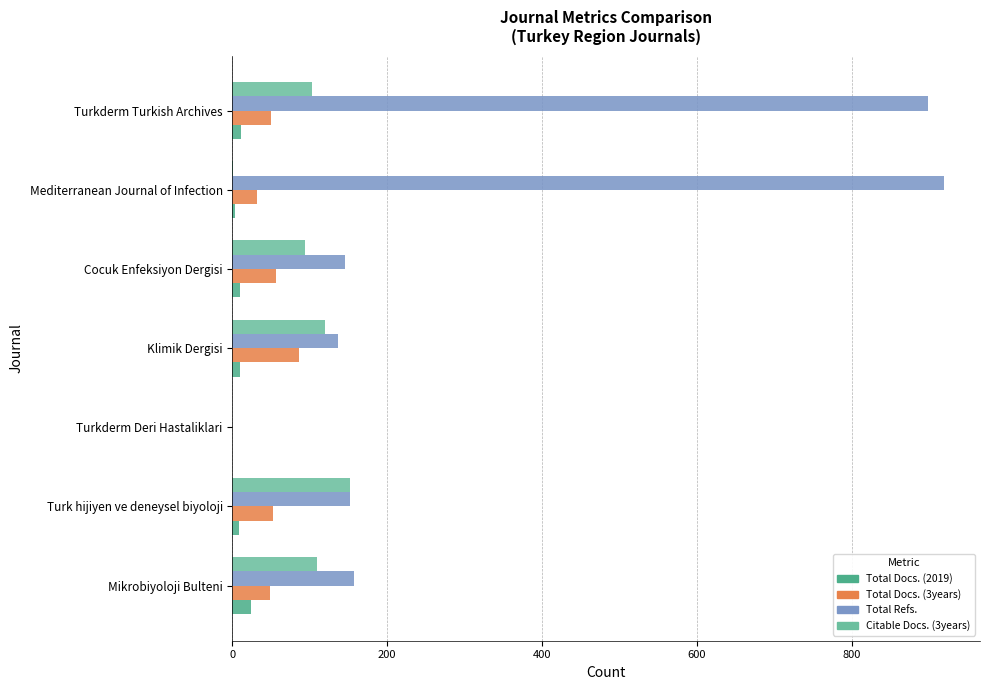

The Total Docs. (3years) series shows 152 at Klimik Dergisi. True or false?

False